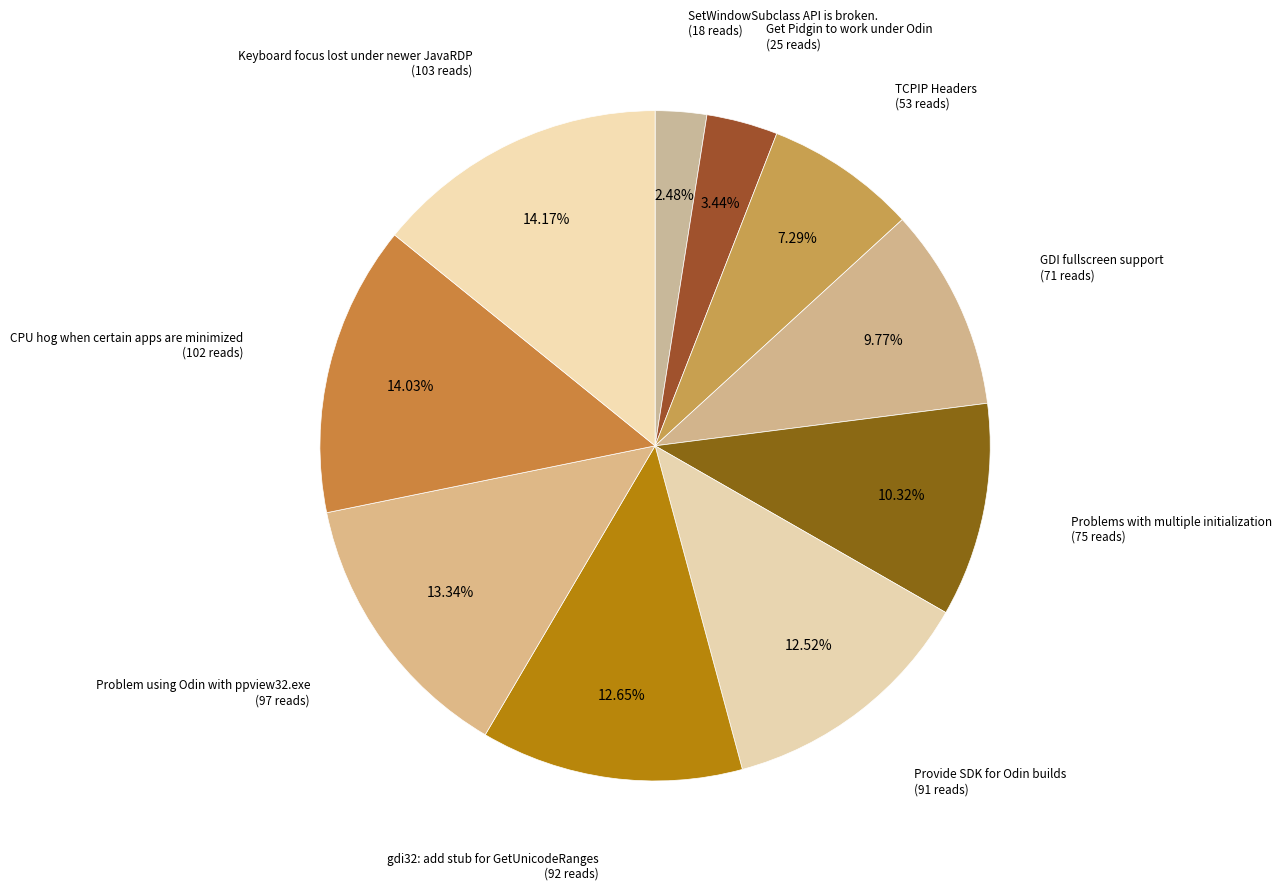

How many slices are in this pie chart?

10